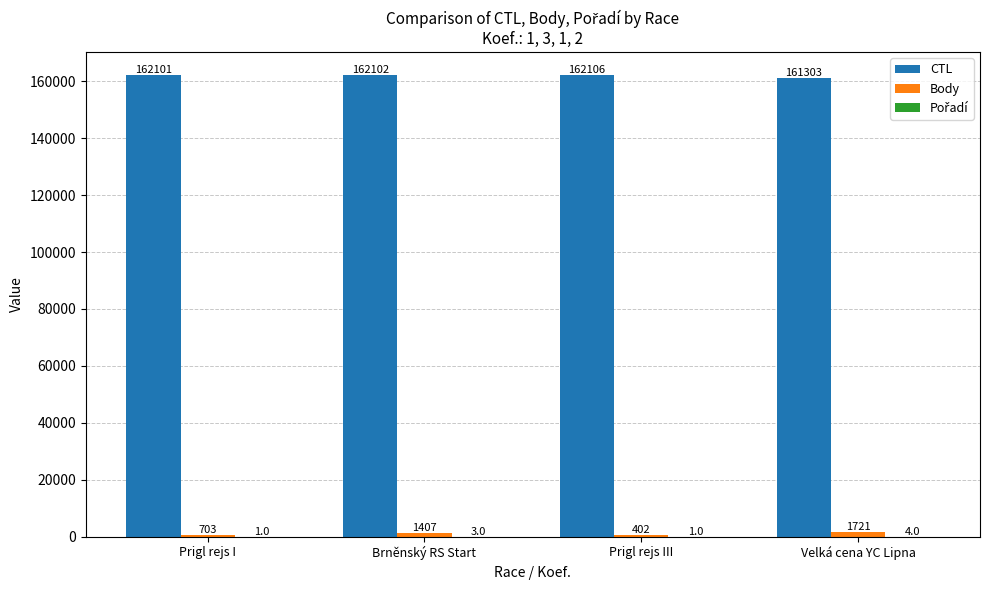

Which series changed the most between Prigl rejs I and Prigl rejs III?

Body